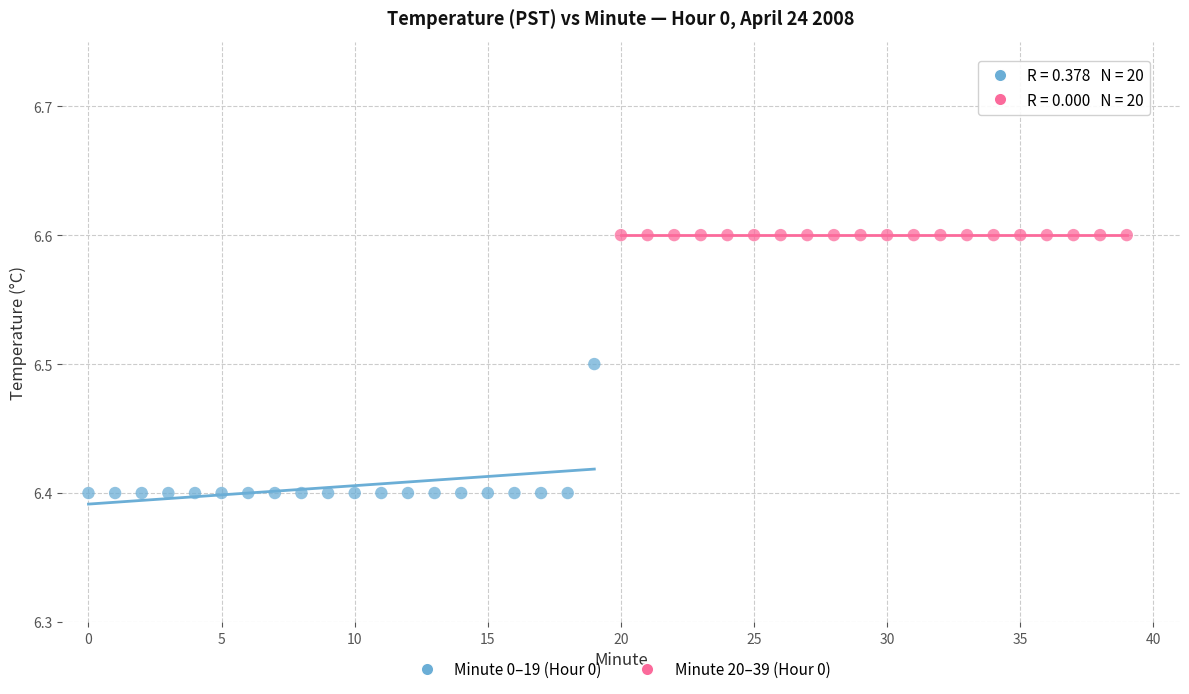

Which series contains the lowest Y value?

Minute 0–19 (Hour 0)